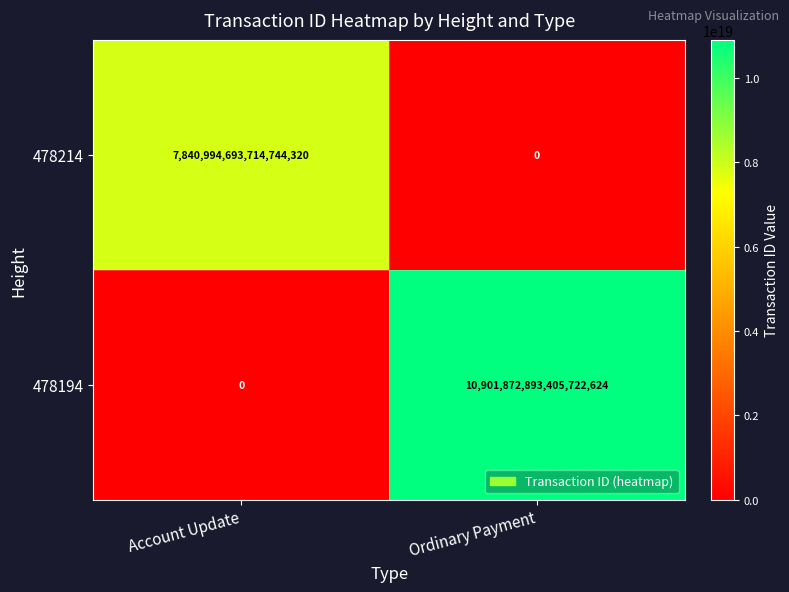

At how many categories does at least one series exceed 4148967706849878016?

2